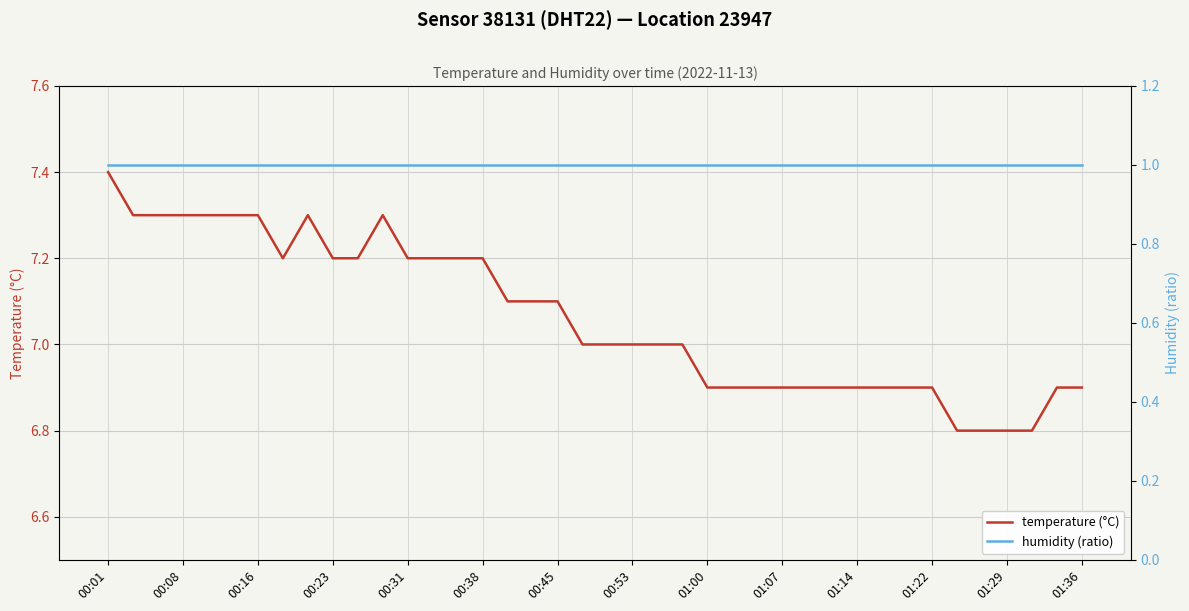

The value of temperature (°C) at 01:22 is 11.7. True or false?

False